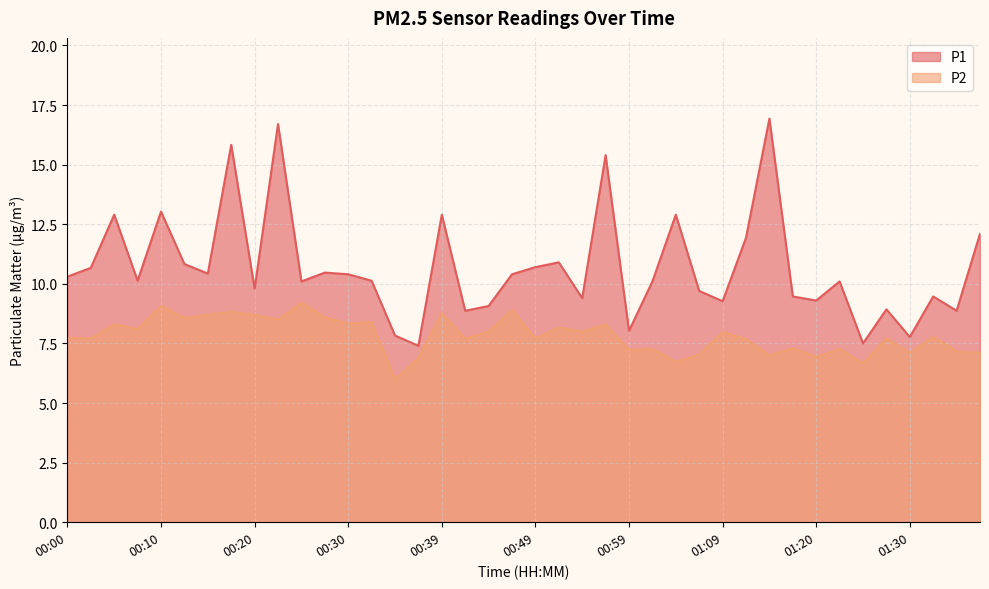

Is it true that P2 equals 9.1 at 00:10?

True